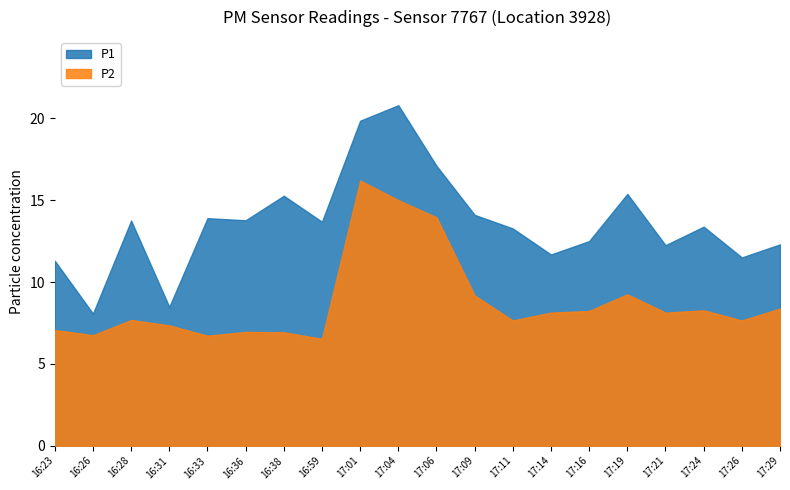

Reading right to left, extract all data points from this chart.

P1: 17:29=12.3	17:26=11.5	17:24=13.4	17:21=12.2	17:19=15.4	17:16=12.5	17:14=11.7	17:11=13.3	17:09=14.1	17:06=17.1	17:04=20.8	17:01=19.9	16:59=13.7	16:38=15.3	16:36=13.8	16:33=13.9	16:31=8.5	16:28=13.8	16:26=8.1	16:23=11.3
P2: 17:29=8.4	17:26=7.7	17:24=8.3	17:21=8.1	17:19=9.2	17:16=8.2	17:14=8.1	17:11=7.7	17:09=9.2	17:06=13.9	17:04=15.0	17:01=16.2	16:59=6.5	16:38=6.9	16:36=7.0	16:33=6.7	16:31=7.3	16:28=7.7	16:26=6.8	16:23=7.1